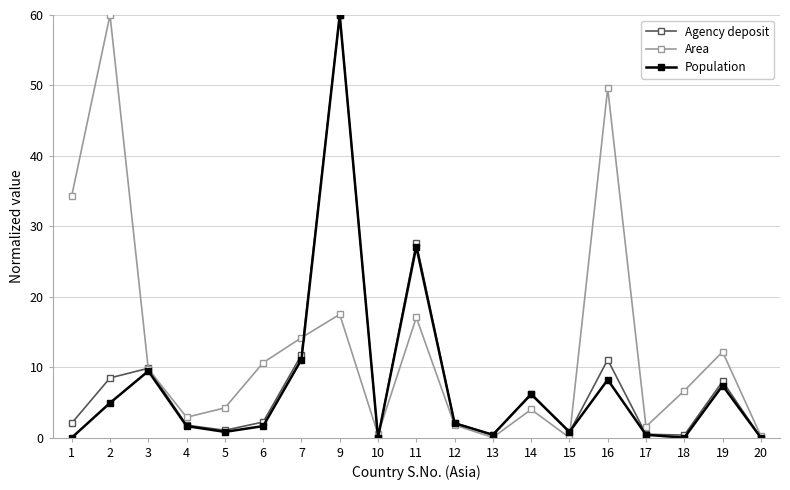

What are all the series names shown in the legend?

Agency deposit, Area, Population